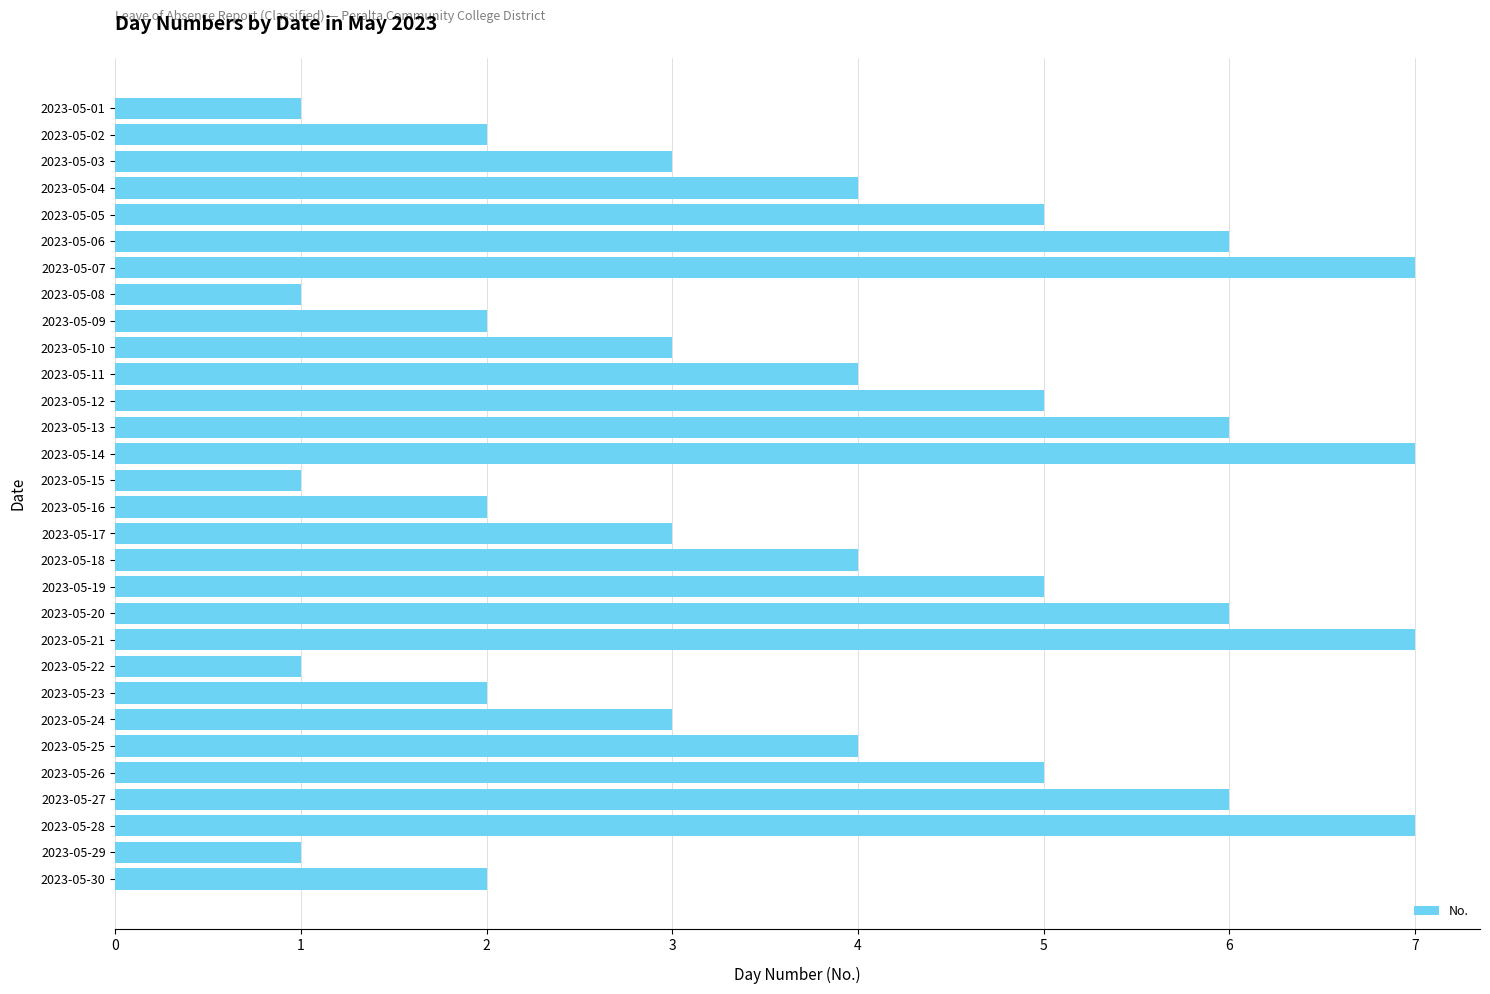

Approximately how many times larger is the value at 2023-05-09 compared to 2023-05-28?

0.3